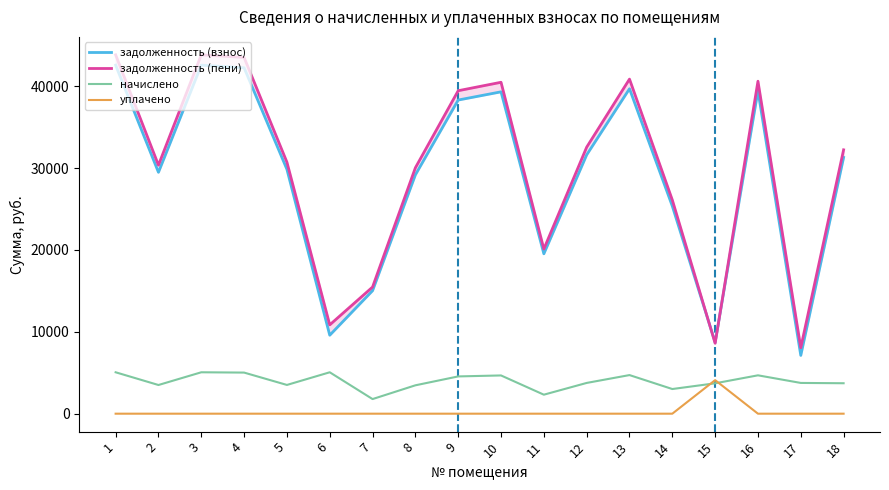

At which label is задолженность (пени) closest to 25951?

14